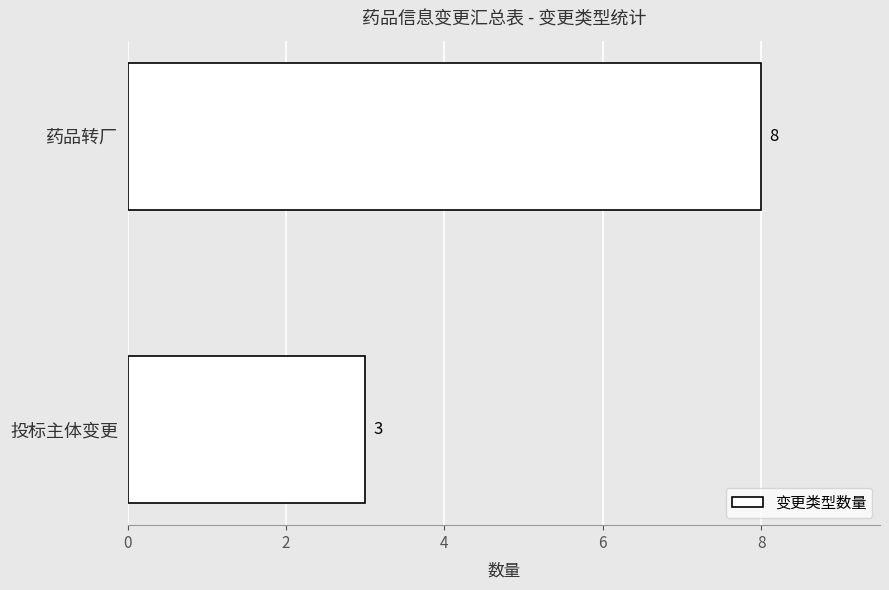

Reading bottom to top, what are all the values shown in this chart?

3	8